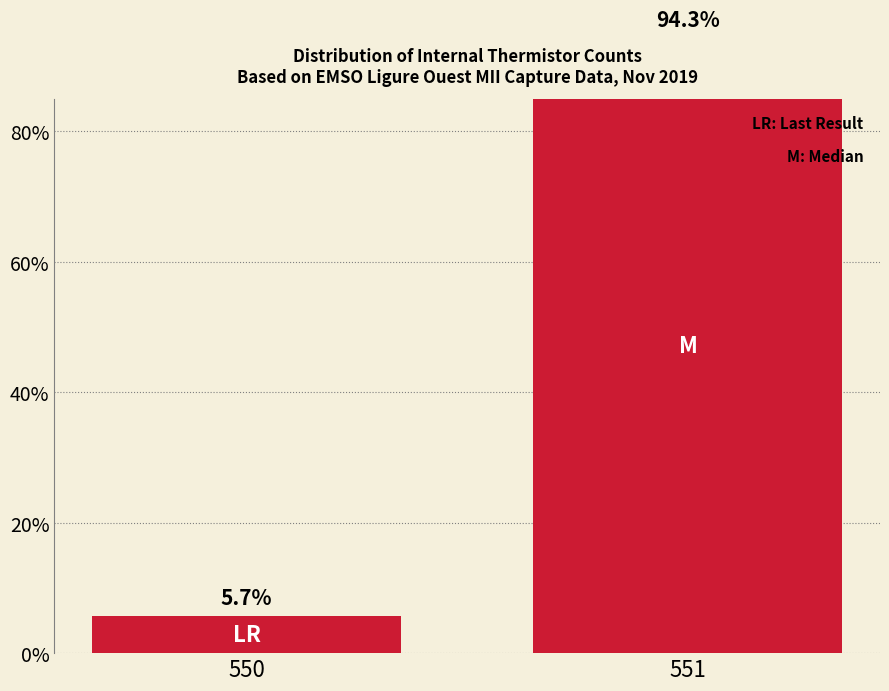

At which label is the value closest to 50?

550